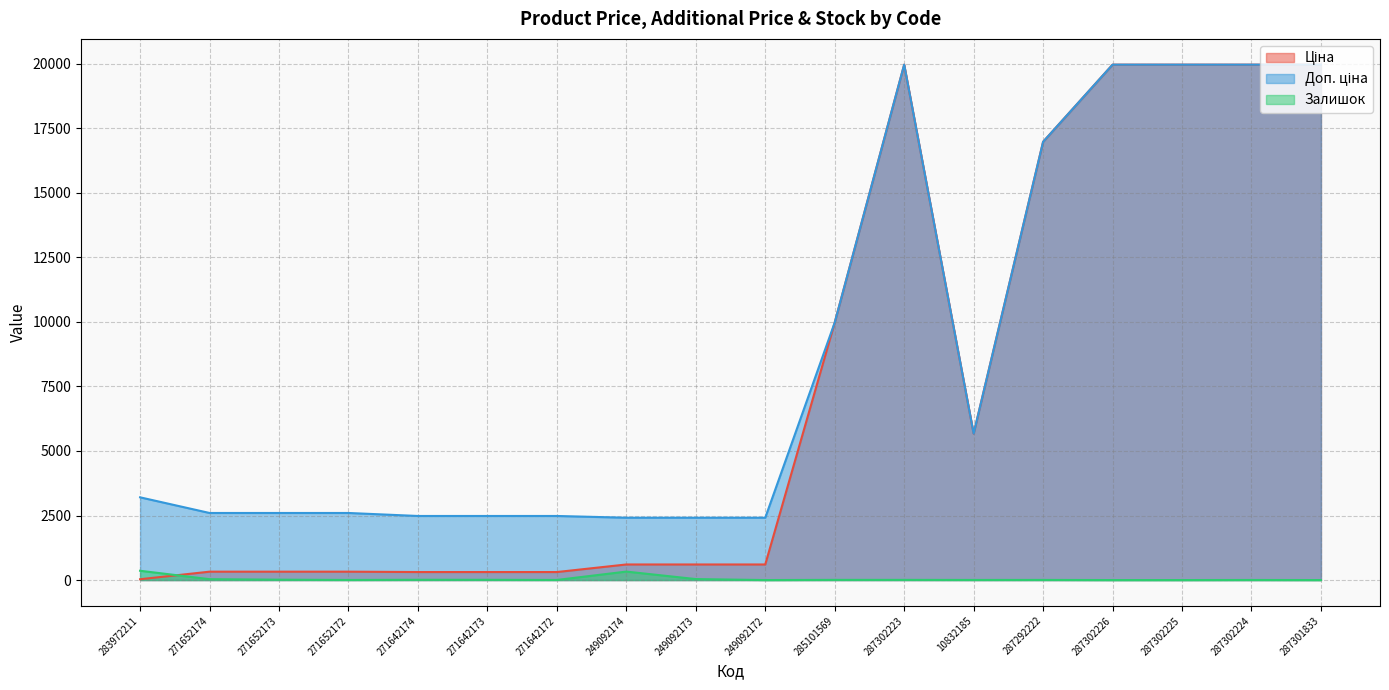

Which series has the largest total across all categories?

Доп. ціна